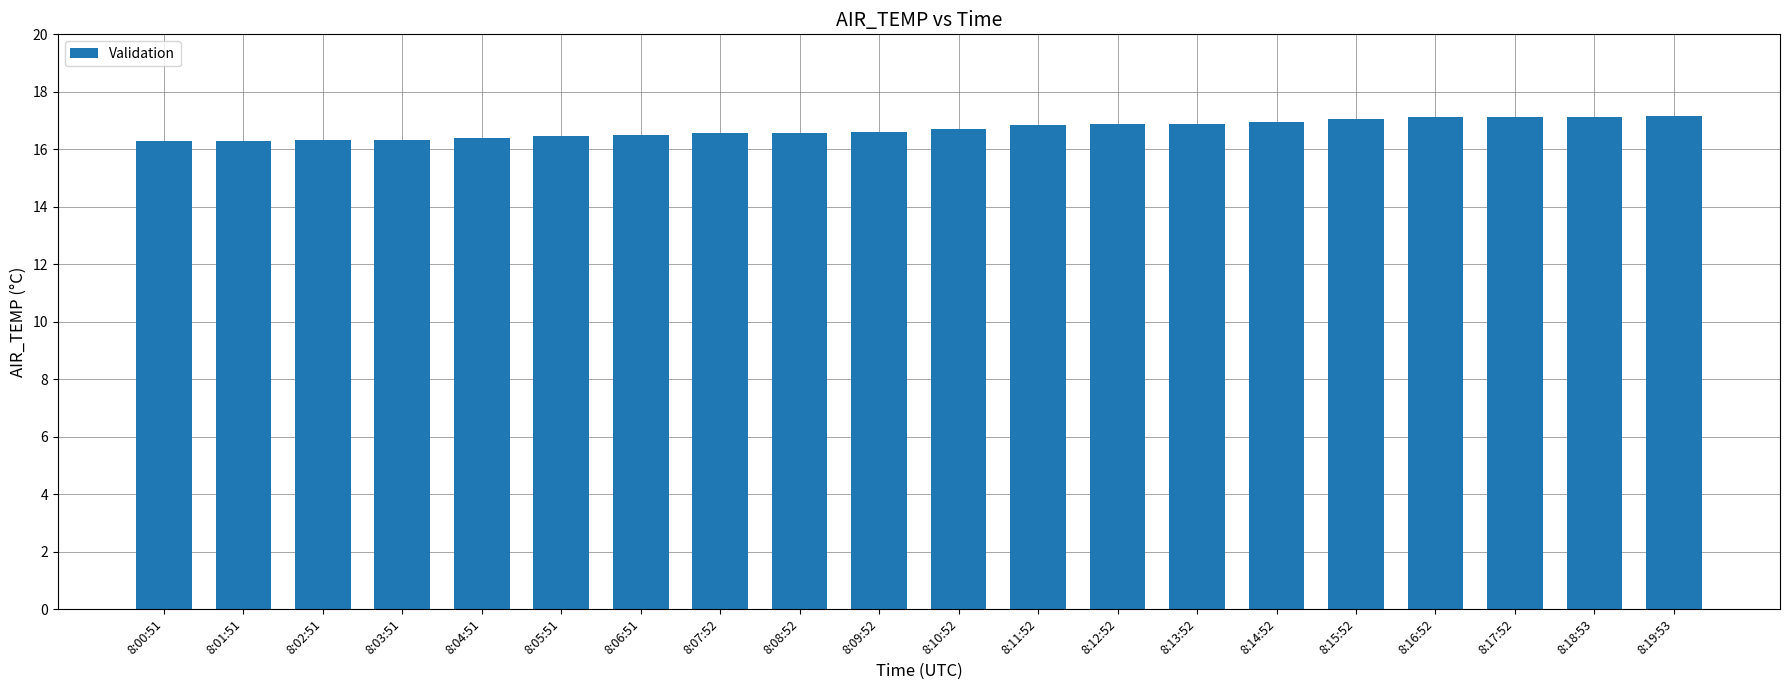

Which has a higher value, 8:01:51 or 8:08:52?

8:08:52